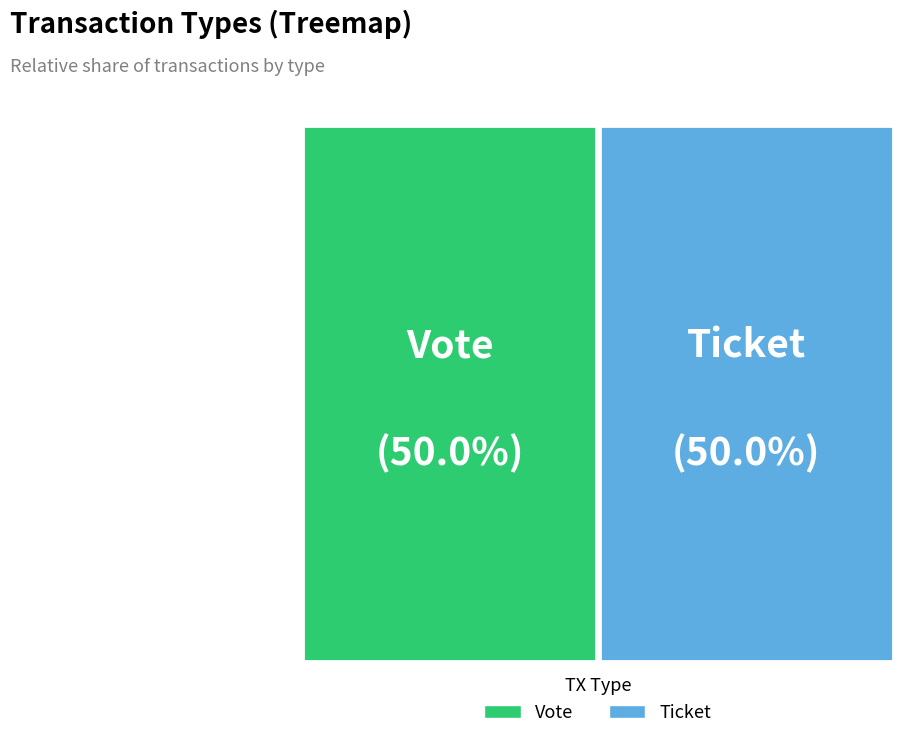

Rank the series by their average value, from highest to lowest.

Vote, Ticket